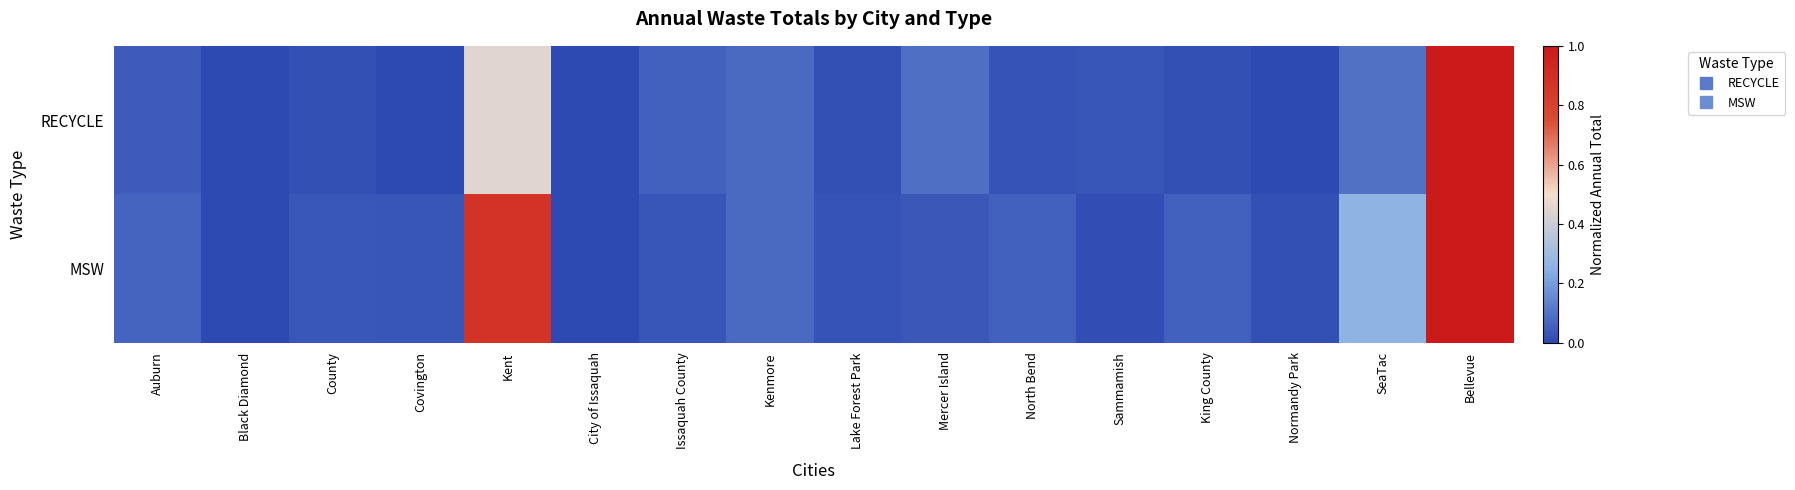

At which category is the sum across all series the highest?

Bellevue